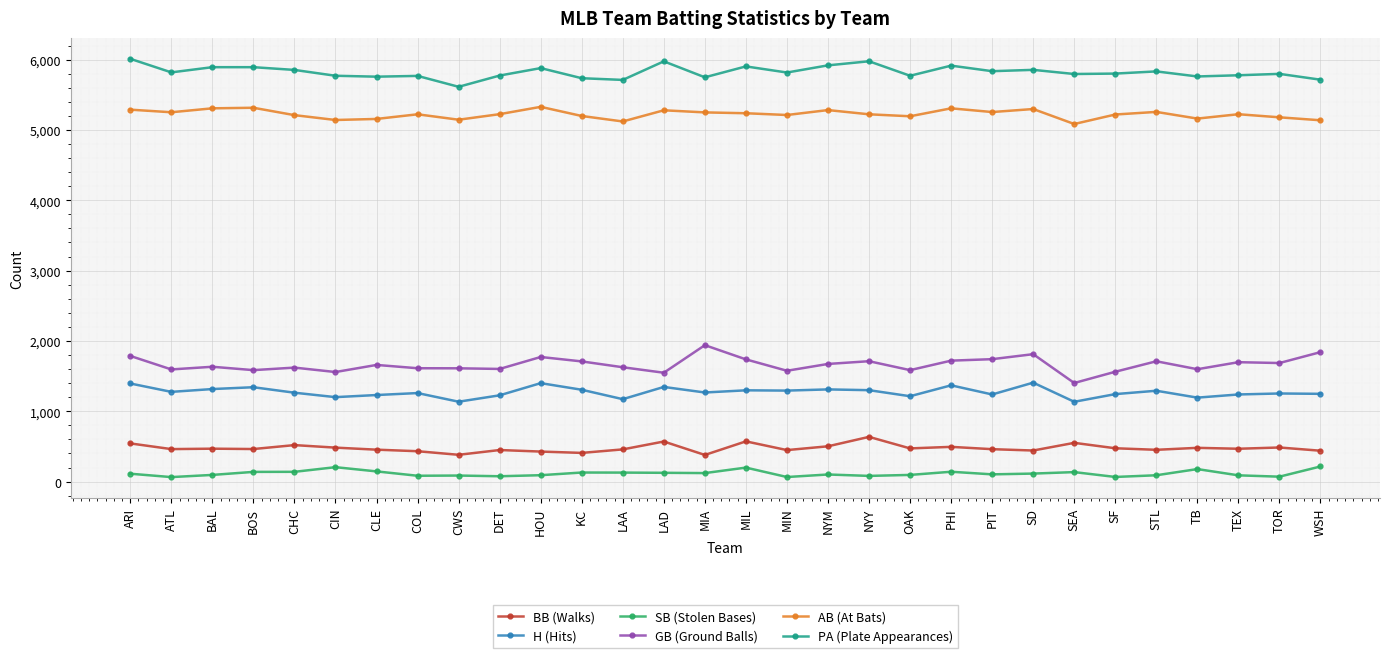

True or false: H (Hits) and PA (Plate Appearances) intersect in this chart.

False